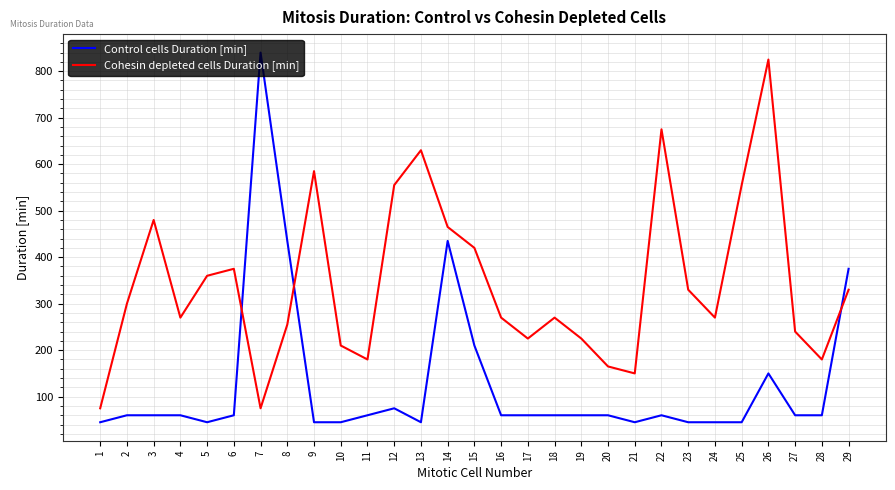

At how many categories does at least one series exceed 658?

3